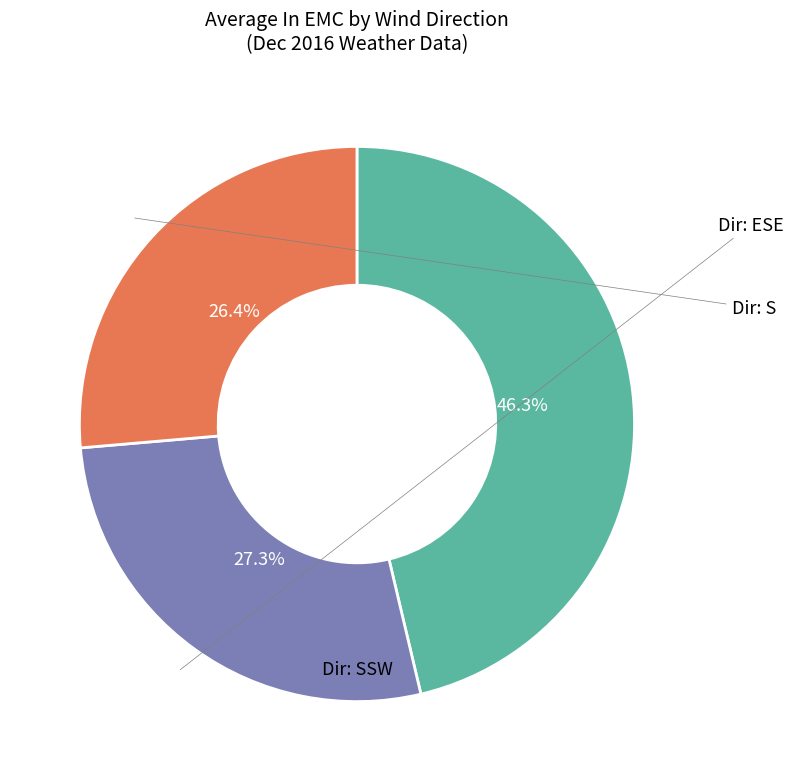

Is there any slice that represents more than half of the pie?

No